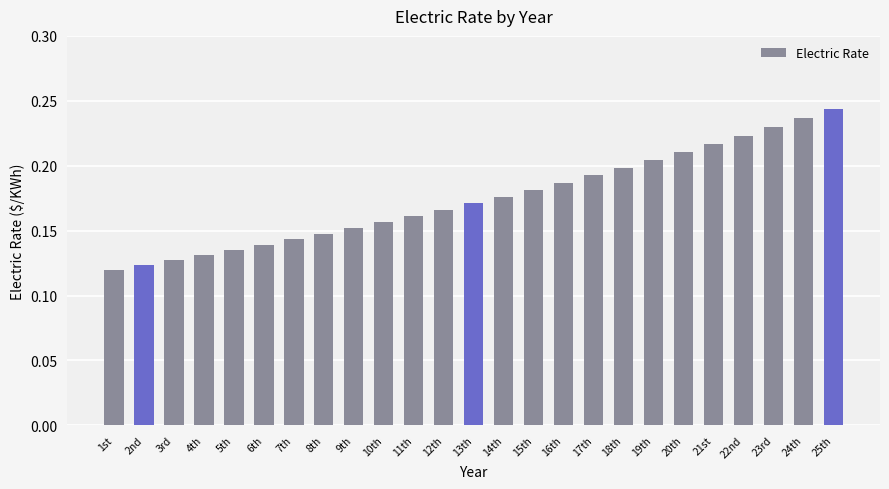

What is the sum of the values at 8th and 15th?

0.3